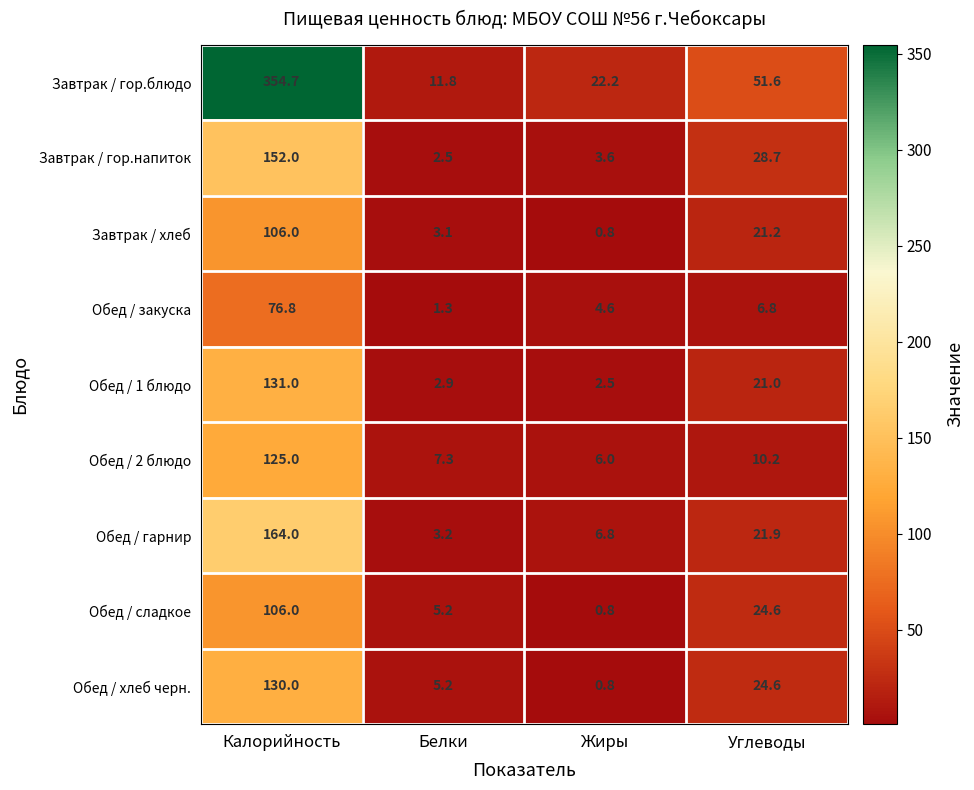

Is it true that Обед / хлеб черн. equals 130.0 at Калорийность?

True